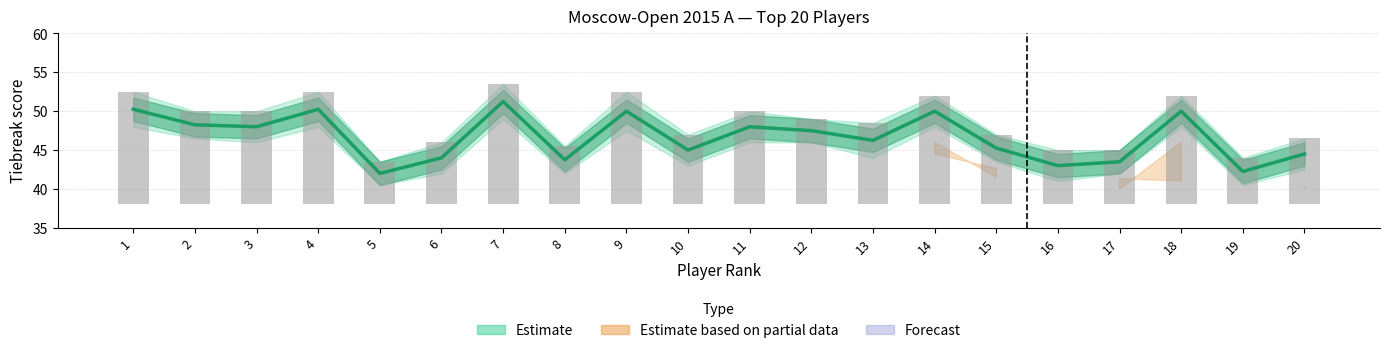

Count the number of data series in this chart.

3